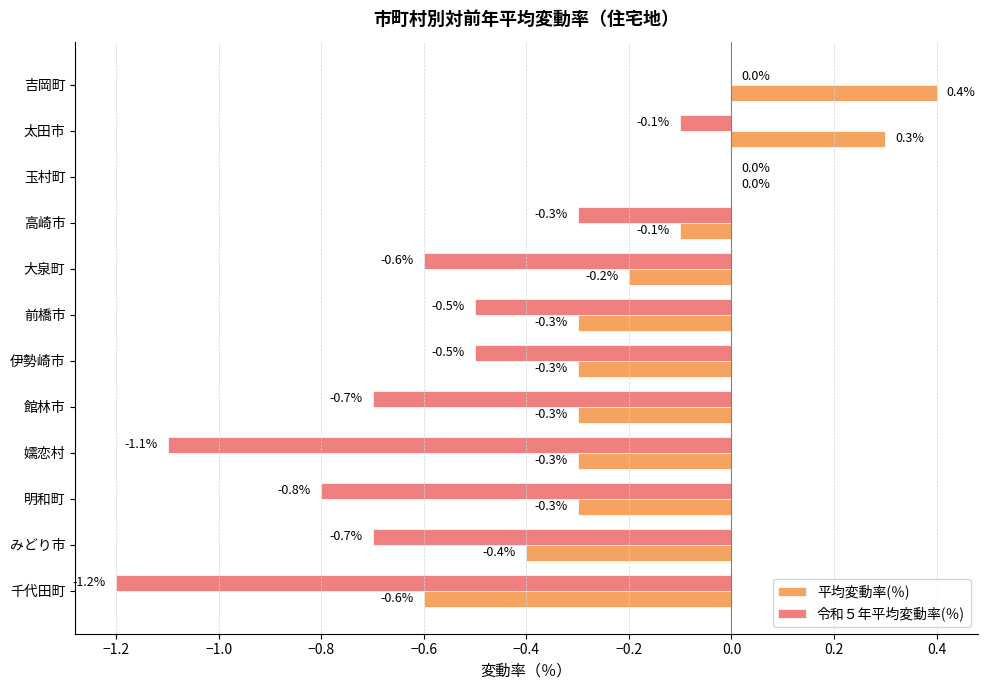

What is the total value across all series at みどり市?

-1.1